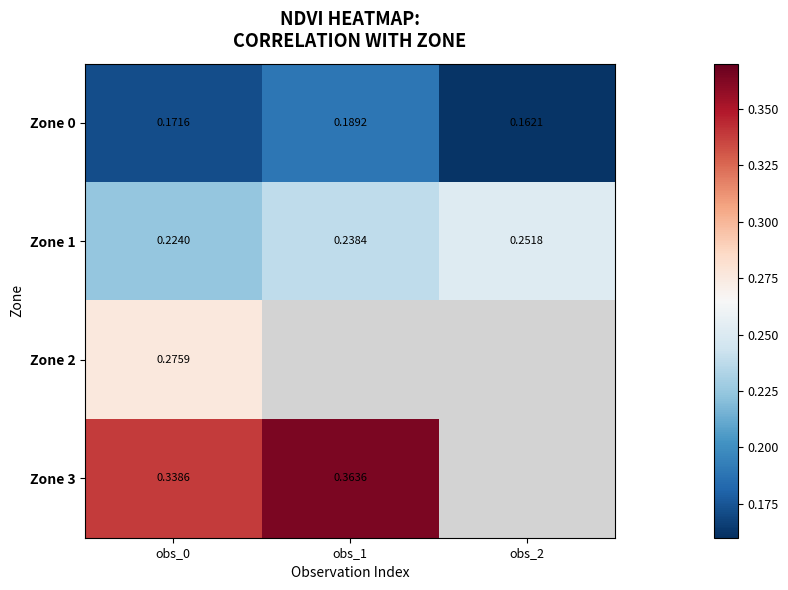

What is the sum of the Zone 3 values at obs_0 and obs_1?

0.7